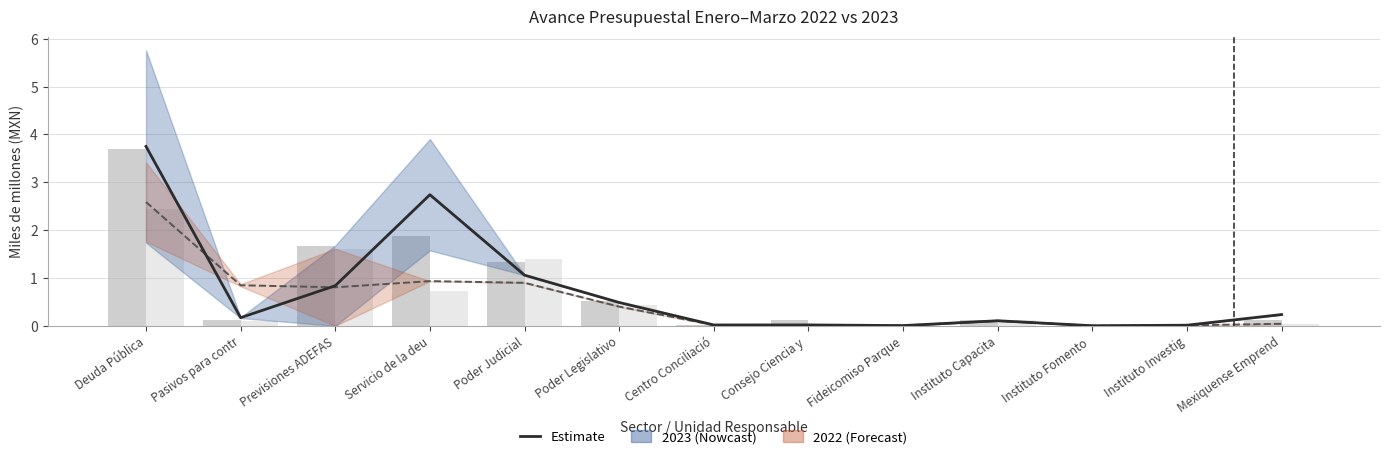

True or false: Autorizado 2022 has a value of 0.7 at Servicio de la deu.

True